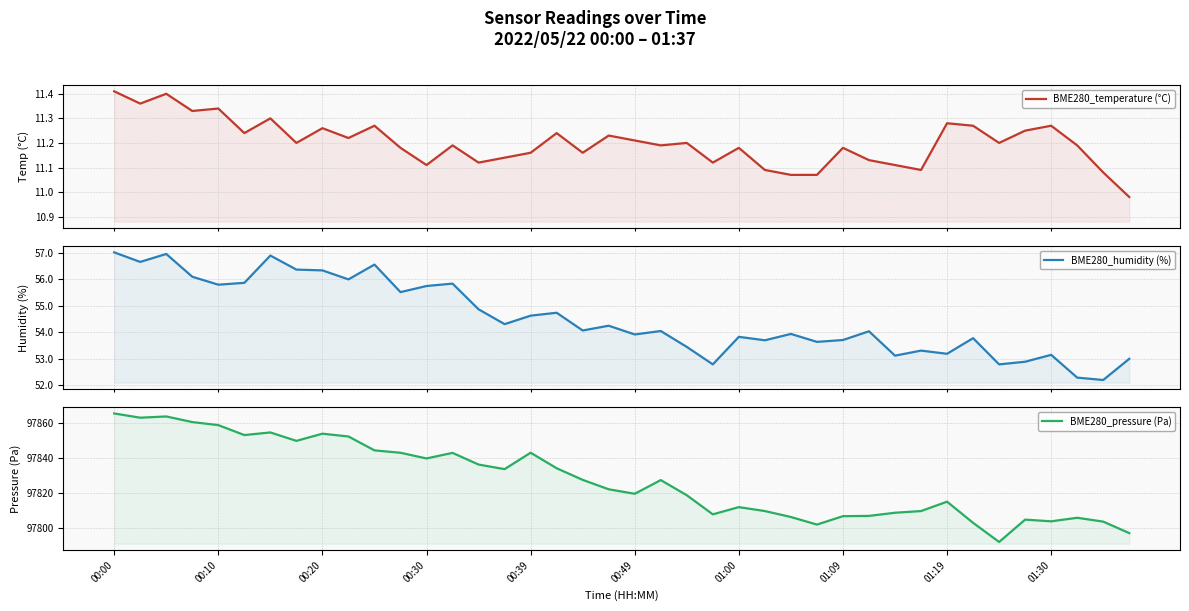

Reading right to left, extract all data points from this chart.

BME280_temperature (°C): 11.0	11.1	11.2	11.3	11.2	11.2	11.3	11.3	11.1	11.1	11.1	11.2	11.1	11.1	11.1	11.2	11.1	11.2	11.2	11.2	11.2	11.2	11.2	11.2	11.1	11.1	11.2	11.1	11.2	11.3	11.2	11.3	11.2	11.3	11.2	11.3	11.3	11.4	11.4	11.4
BME280_humidity (%): 53.0	52.2	52.3	53.1	52.9	52.8	53.8	53.2	53.3	53.1	54.0	53.7	53.6	53.9	53.7	53.8	52.8	53.5	54.0	53.9	54.2	54.1	54.7	54.6	54.3	54.9	55.8	55.8	55.5	56.6	56.0	56.3	56.4	56.9	55.9	55.8	56.1	57.0	56.7	57.0
BME280_pressure (Pa): 97796.8	97803.4	97805.6	97803.6	97804.5	97791.7	97802.7	97814.8	97809.4	97808.5	97806.7	97806.5	97801.7	97806.0	97809.4	97811.7	97807.6	97818.5	97827.2	97819.3	97821.9	97827.3	97834.0	97842.9	97833.5	97836.1	97842.8	97839.6	97842.8	97844.2	97852.2	97853.8	97849.7	97854.5	97853.0	97858.7	97860.4	97863.7	97862.9	97865.4